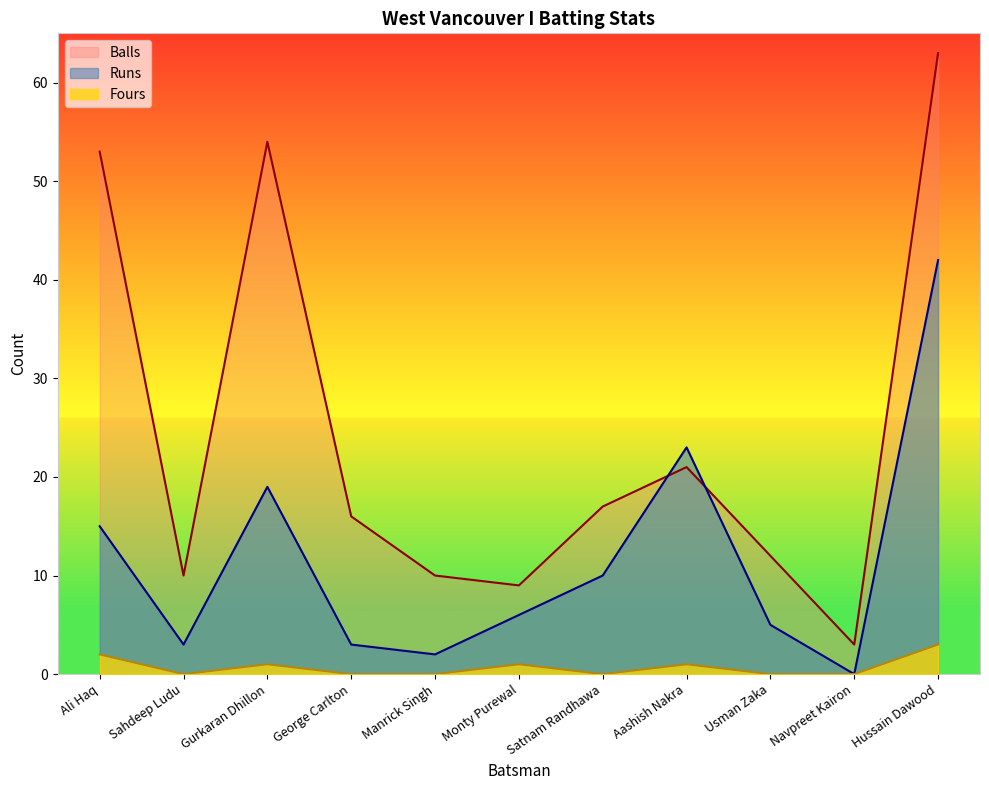

Count the number of categories in the chart.

11